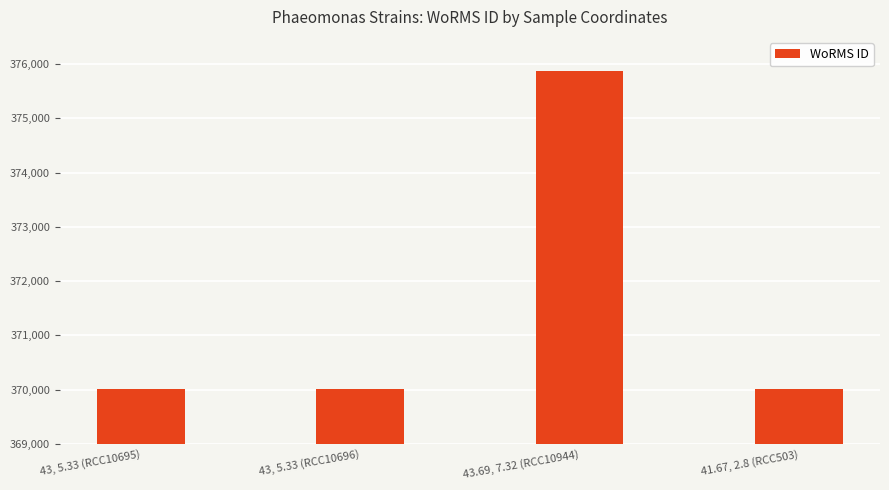

Count the number of values greater than 370019.

1